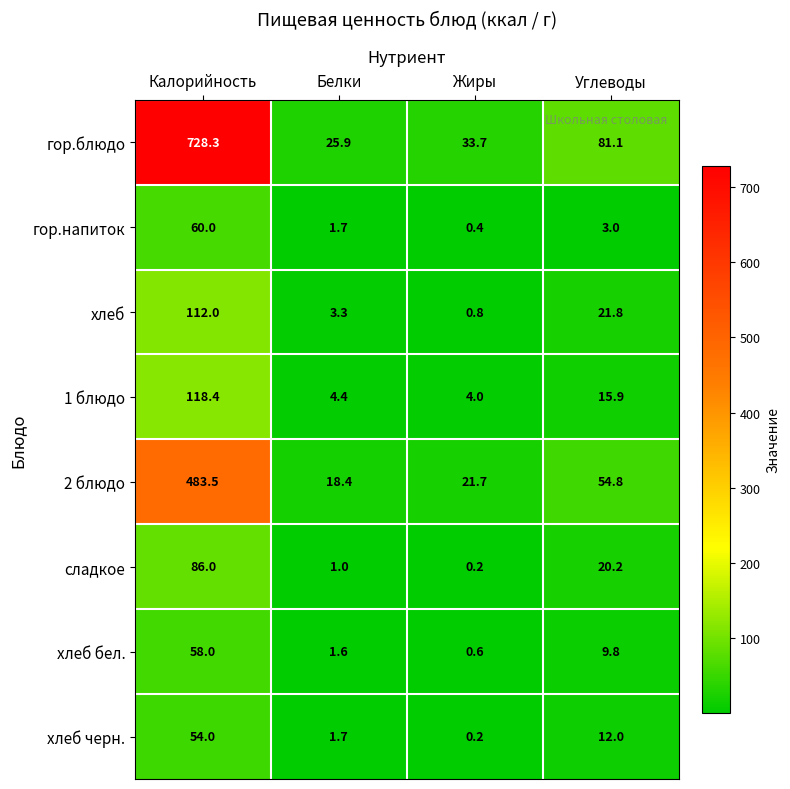

What is the total value across all series at Белки?

58.0